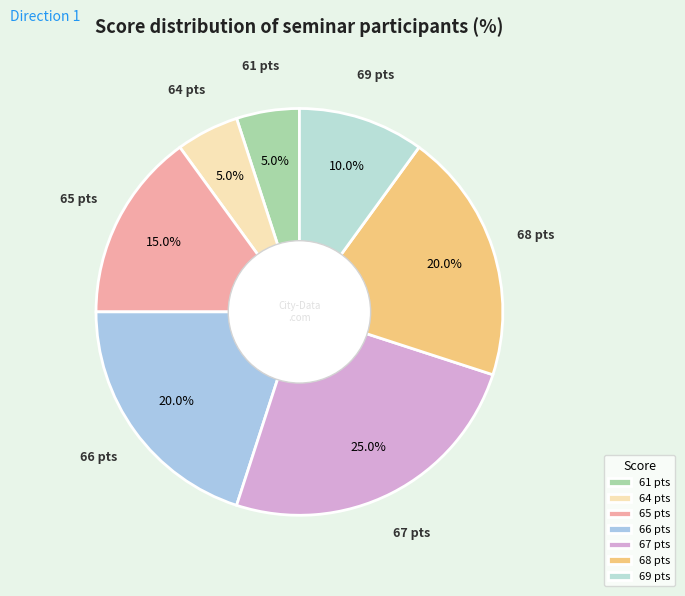

How many segments does this pie chart have?

7